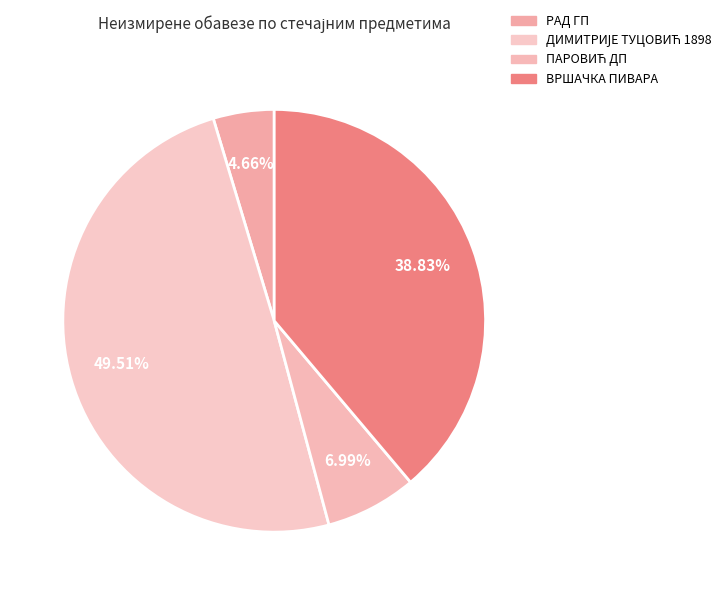

Count the number of slices in the pie.

4